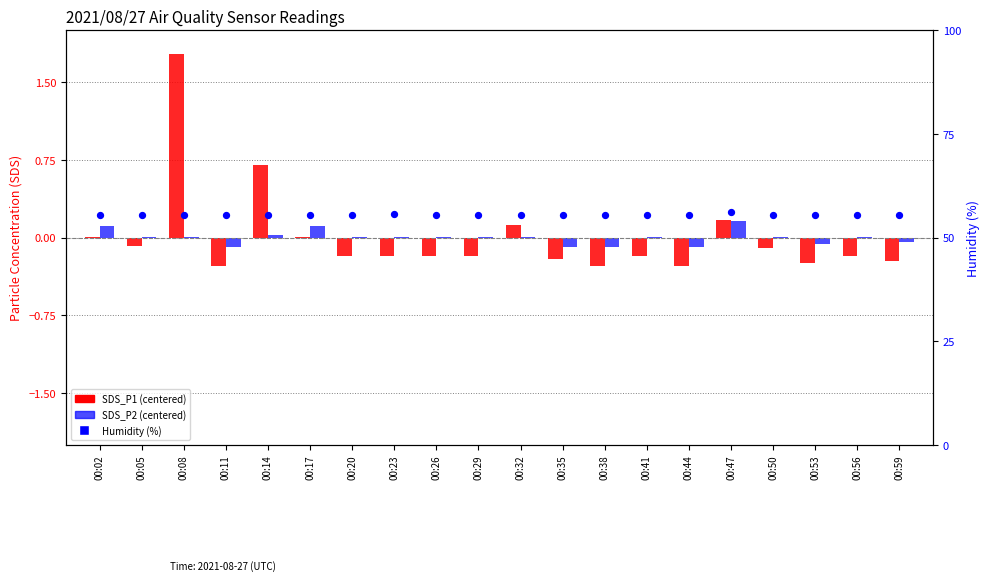

Is the value of SDS_P2 (centered) at 00:56 greater than the value of Humidity (%) at 00:02?

No